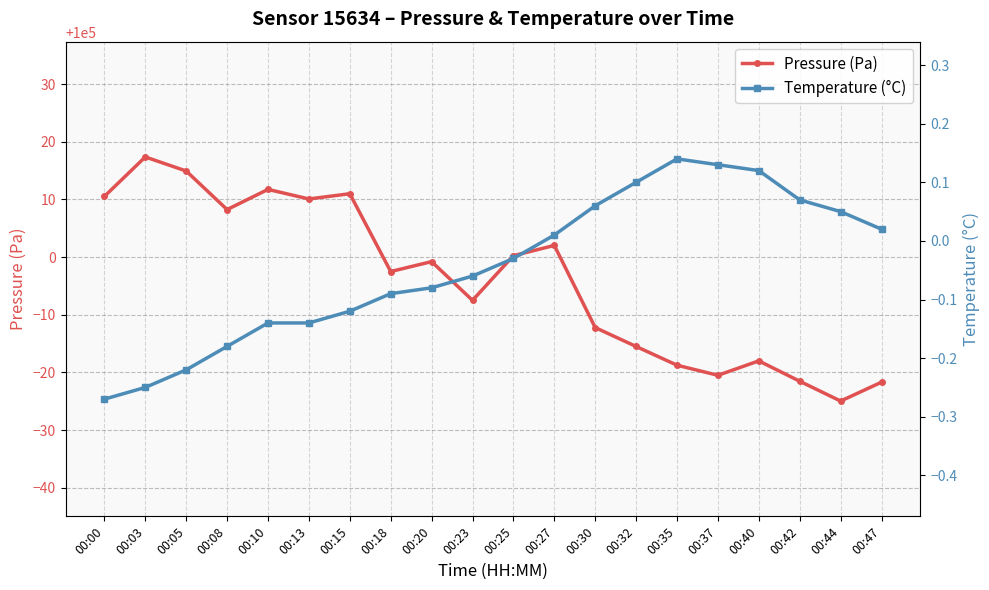

Does the chart display data point markers on the line(s)?

Yes